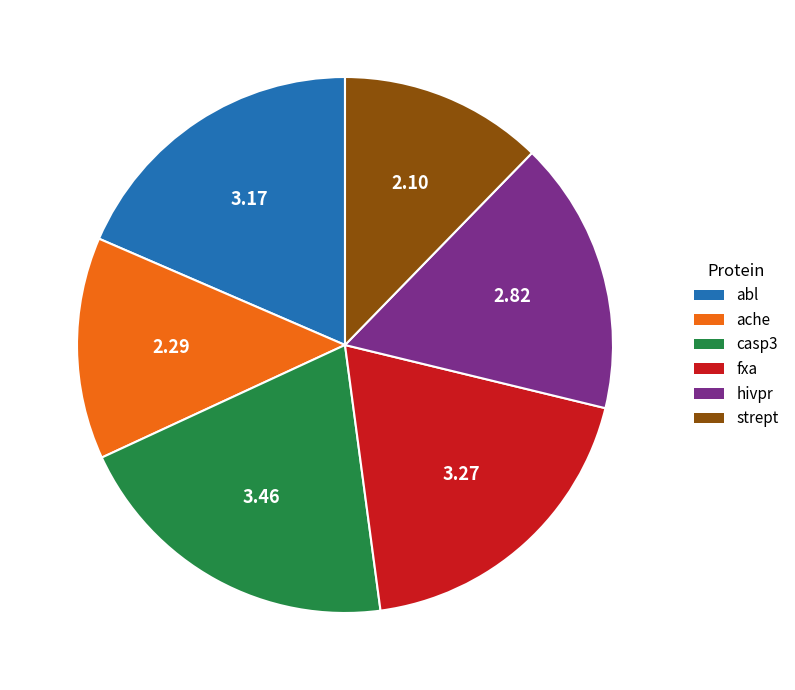

The strept slice represents 18% of the pie. True or false?

False